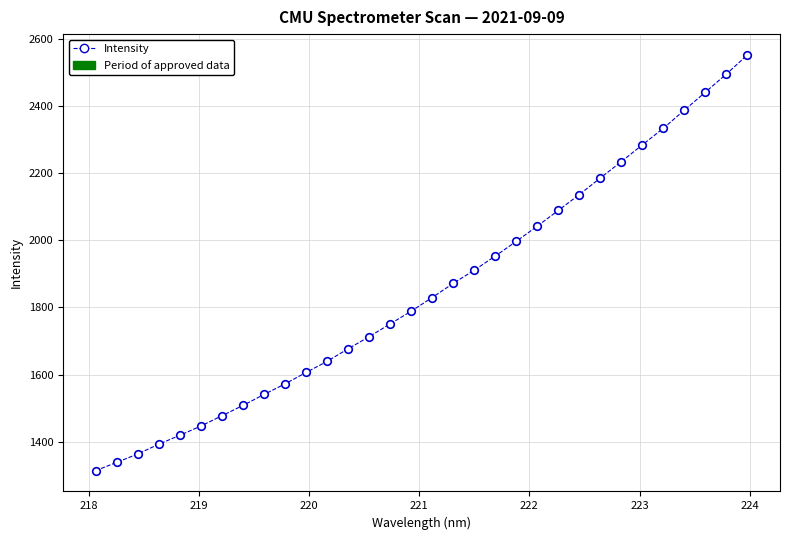

What is the range of X values (max minus min)?

5.9